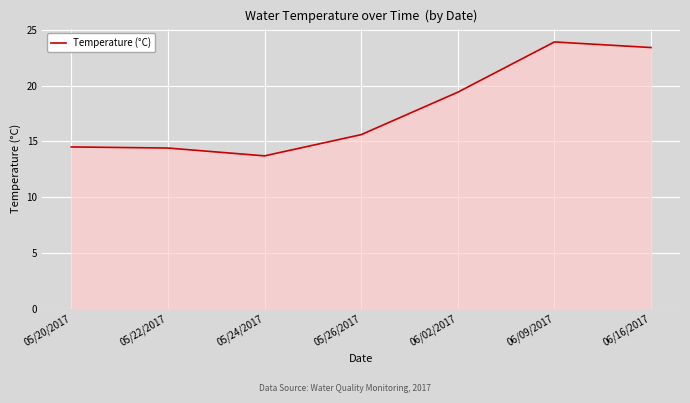

The value at 05/24/2017 is 5.8. True or false?

False